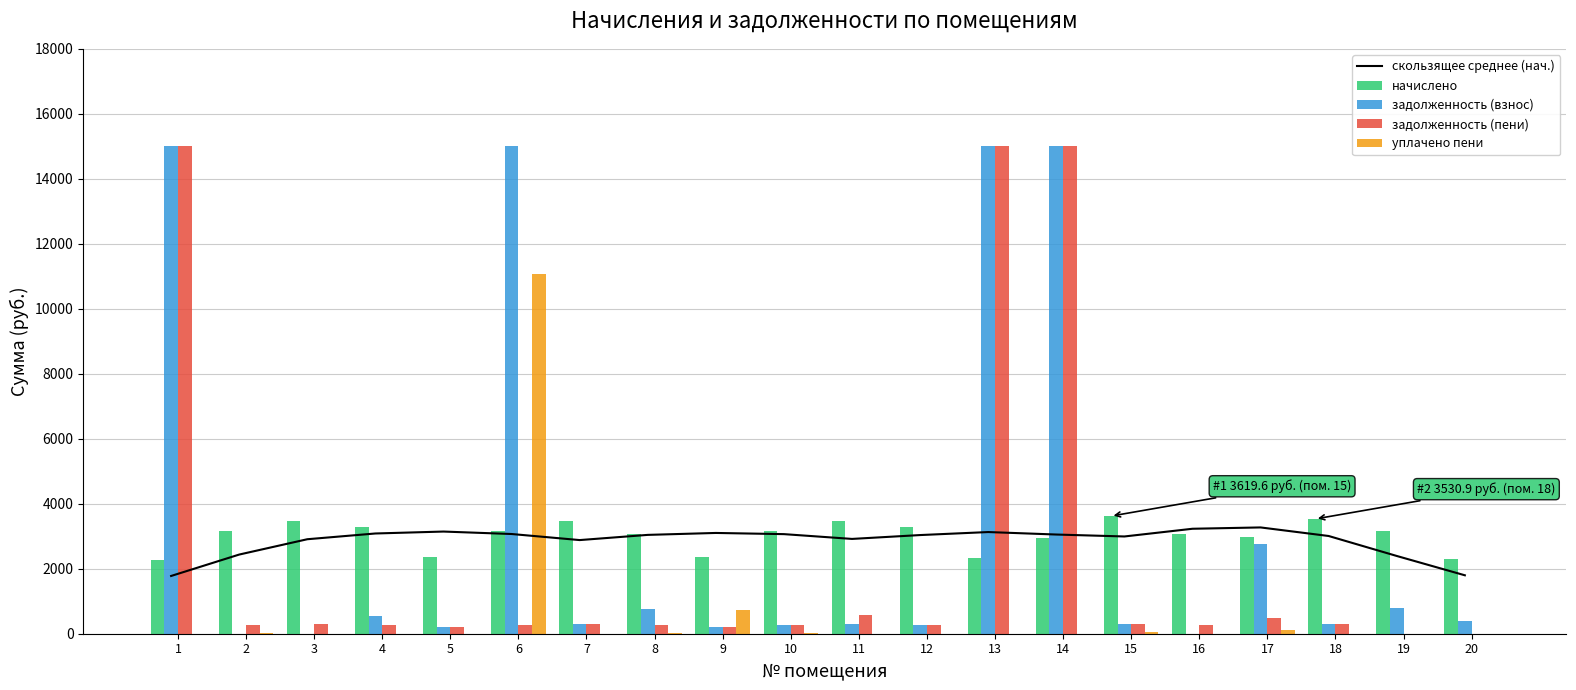

What are all the series names shown in the legend?

скользящее среднее (нач.), начислено, задолженность (взнос), задолженность (пени), уплачено пени